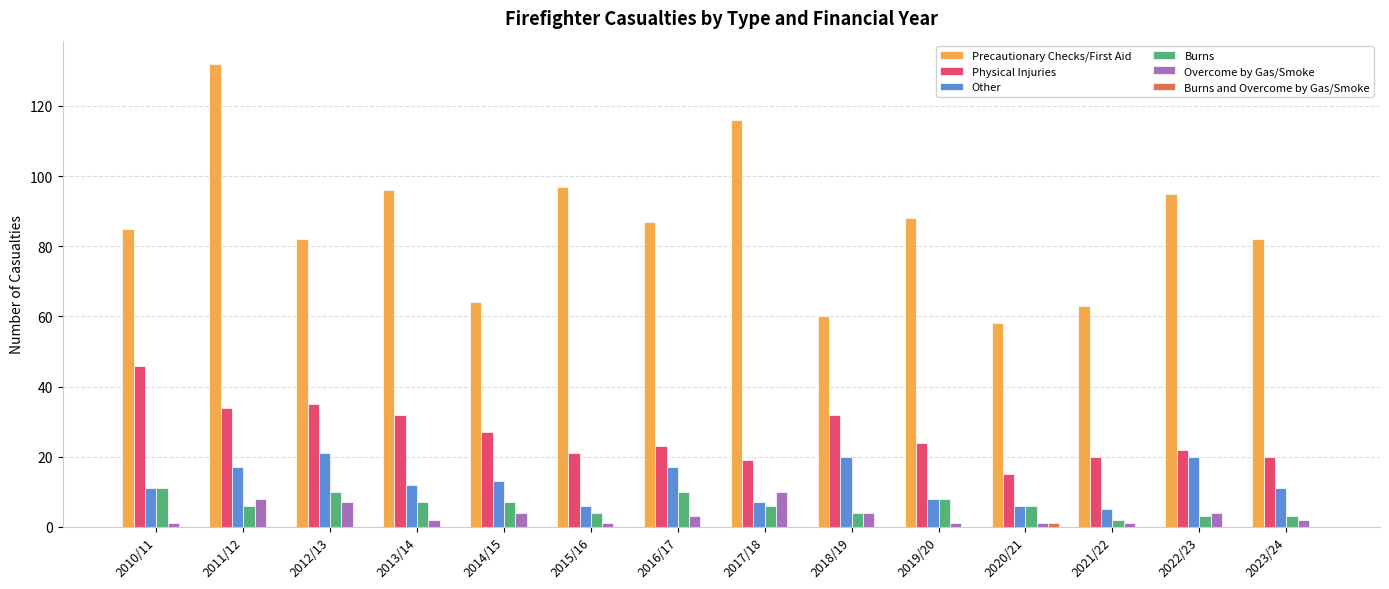

Which series has the largest total across all categories?

Precautionary Checks/First Aid